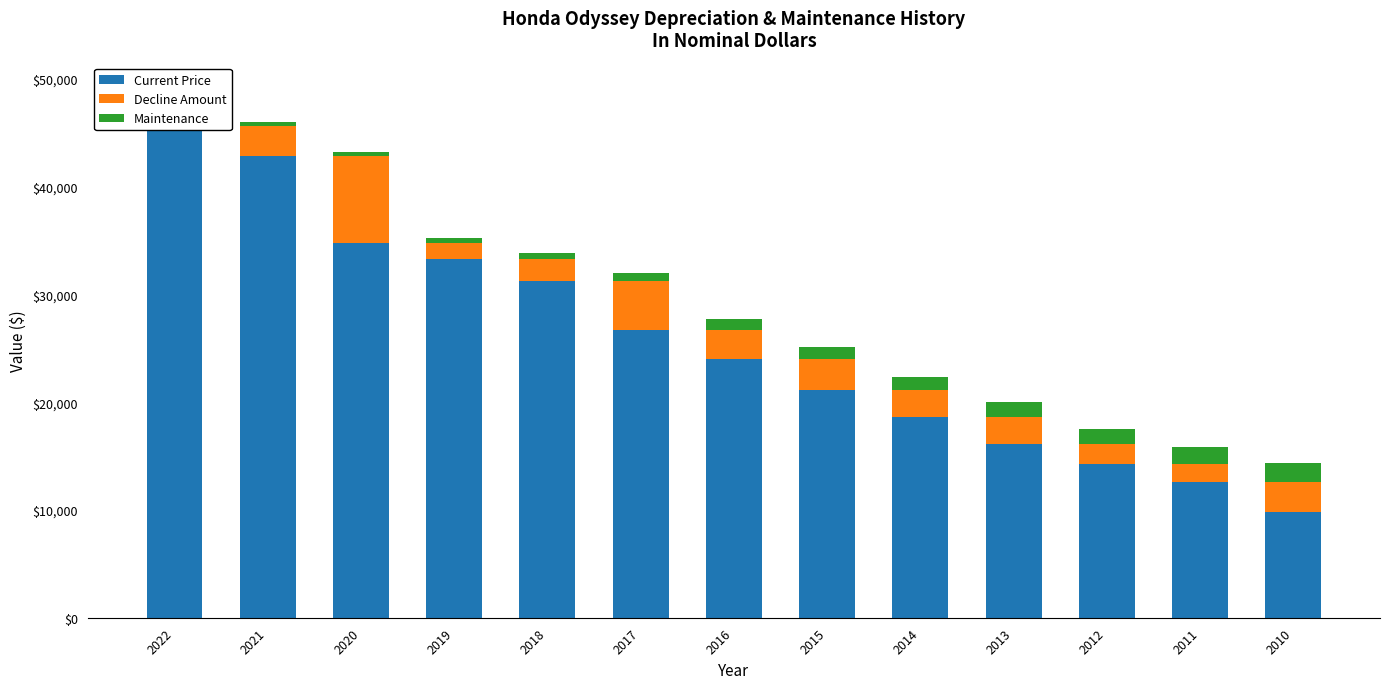

Reading right to left, transcribe all the data shown in this chart.

Current Price: 2010=9807	2011=12598	2012=14246	2013=16124	2014=18624	2015=21100	2016=24037	2017=26722	2018=31299	2019=33314	2020=34790	2021=42825	2022=45684
Decline Amount: 2010=2791	2011=1648	2012=1878	2013=2500	2014=2476	2015=2937	2016=2685	2017=4577	2018=2015	2019=1476	2020=8035	2021=2859	2022=0
Maintenance: 2010=1808	2011=1567	2012=1400	2013=1380	2014=1224	2015=1119	2016=1007	2017=723	2018=583	2019=495	2020=388	2021=321	2022=279